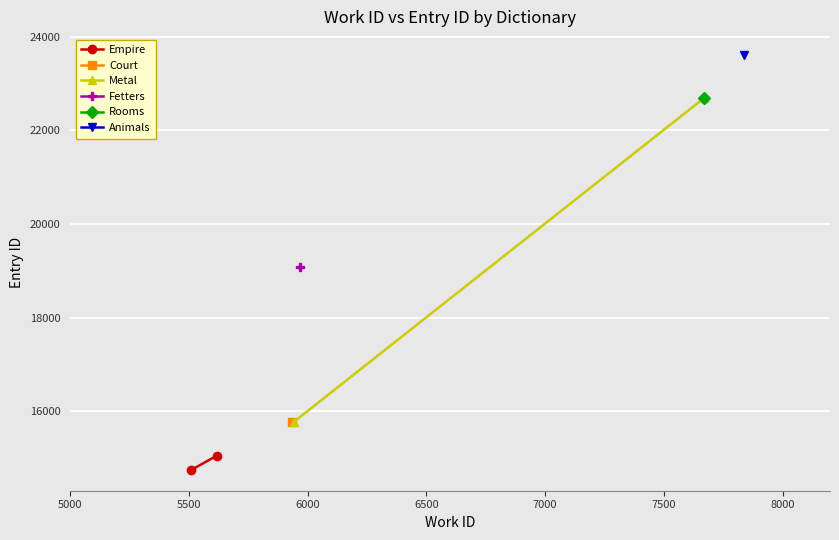

What is the sum of all Metal values?

38471